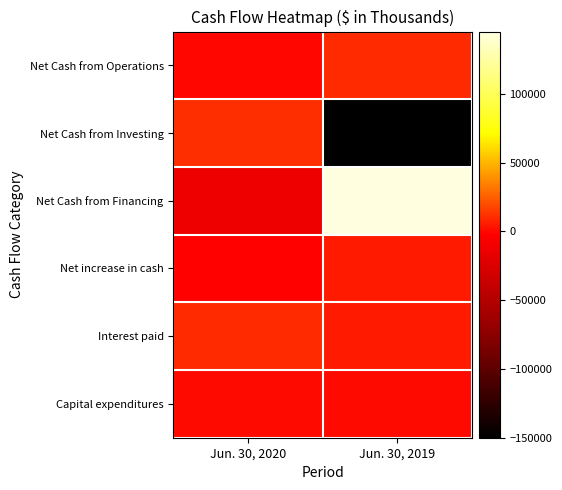

What is the difference between the highest and lowest values at Jun. 30, 2019?

295194